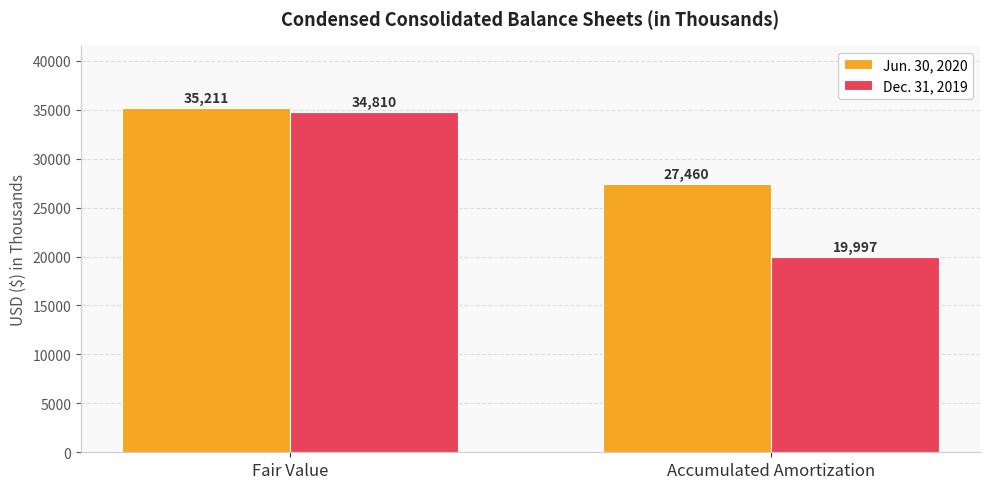

What is the label of the 1st bar from the right?

Accumulated Amortization